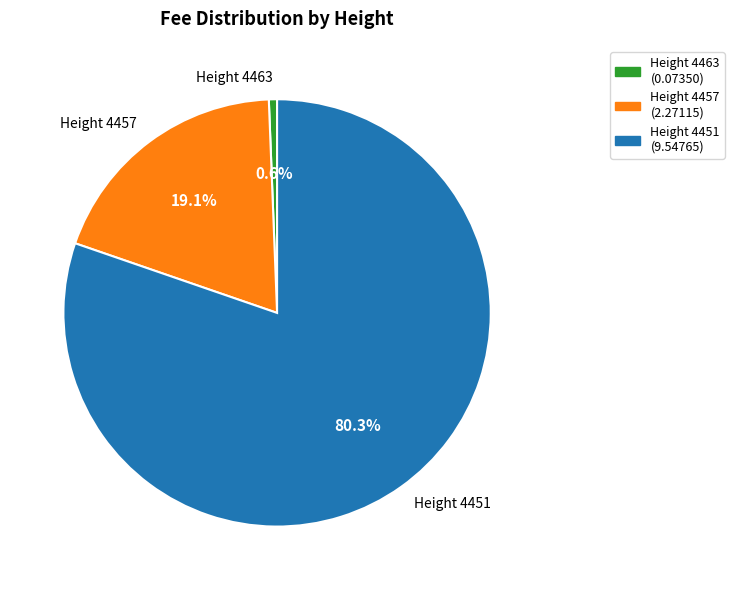

Is there a majority slice in this chart?

Yes